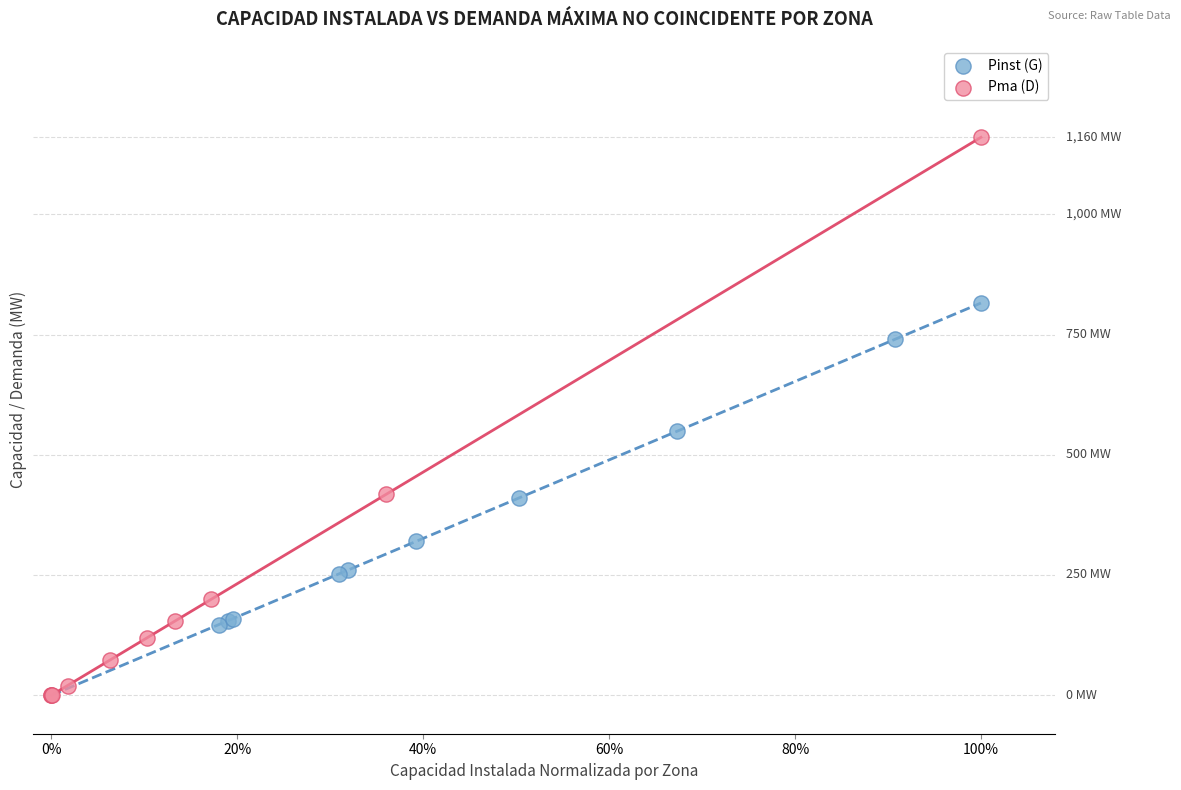

Which series contains the highest Y value?

Pma (D)